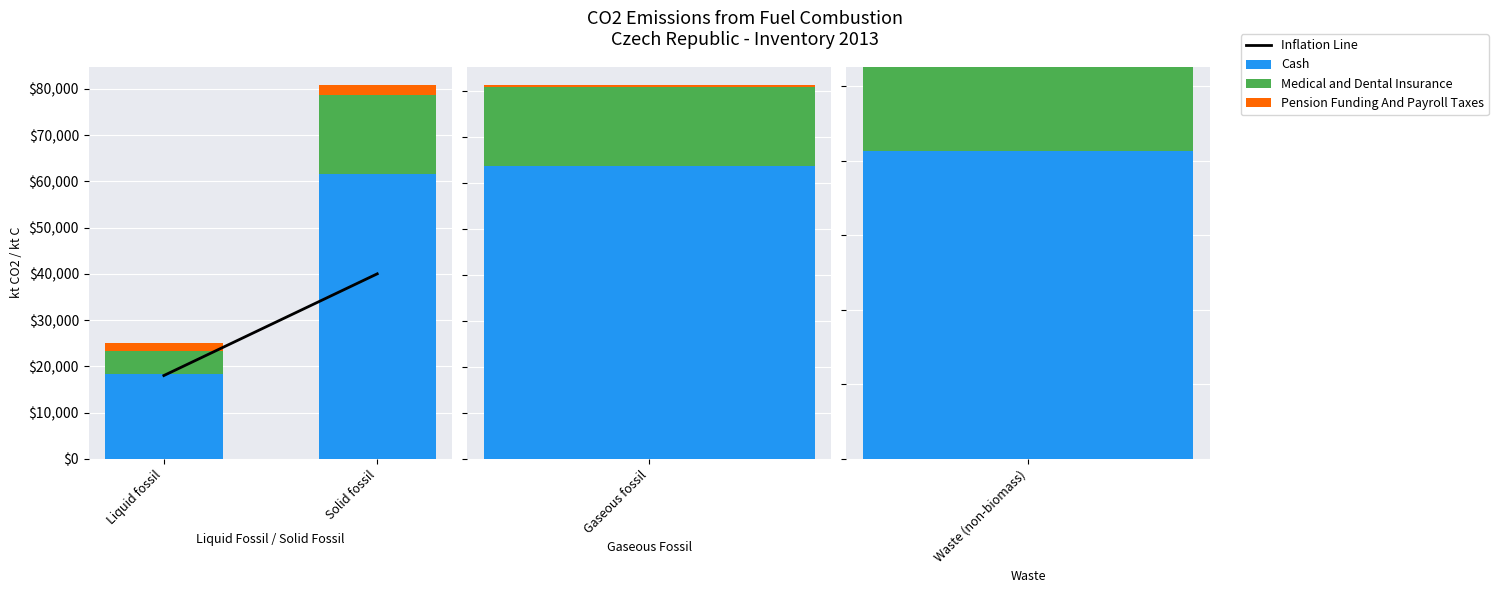

What position from the left is Liquid fossil?

1